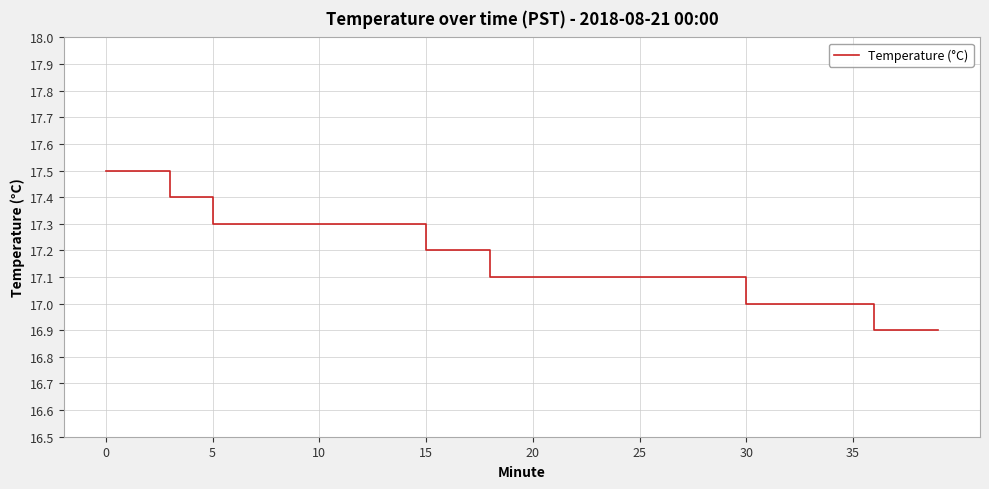

What is the difference between the maximum and minimum values?

0.6